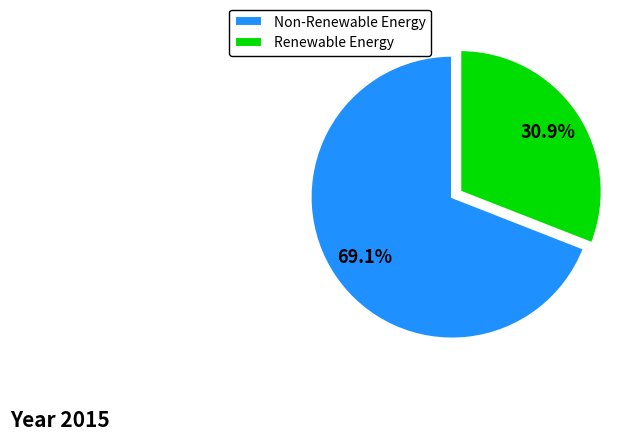

Is the sum of Non-Renewable Energy and Renewable Energy greater than half?

Yes